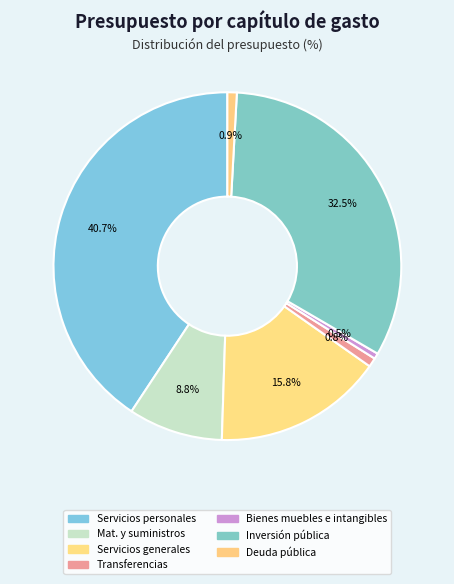

How many segments does this pie chart have?

7